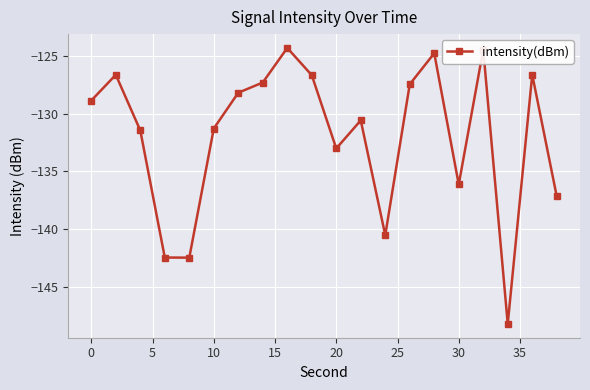

What is the difference between the maximum and second lowest values?

18.2